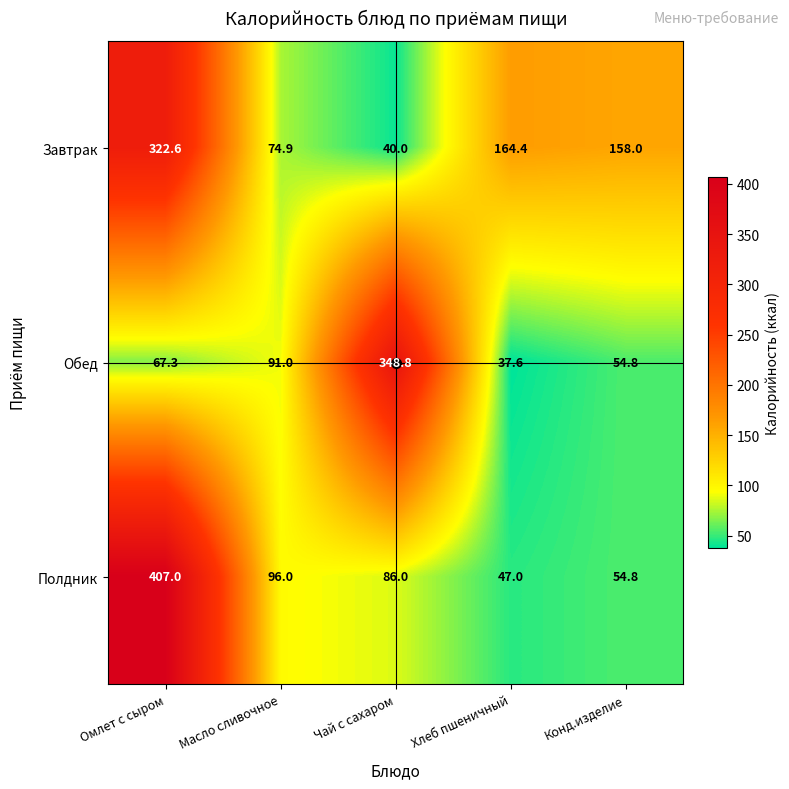

What is the average value of the Полдник series?

138.2